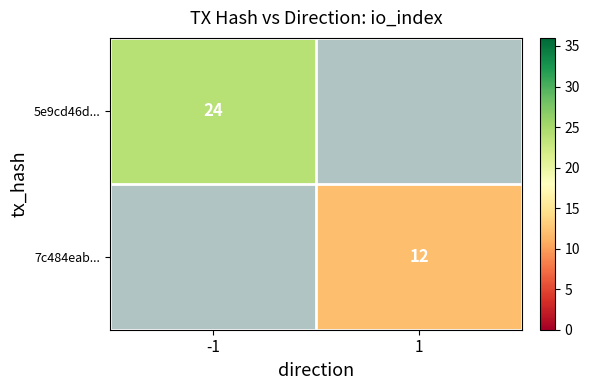

The value of 7c484eab... at 1 is 12. True or false?

True